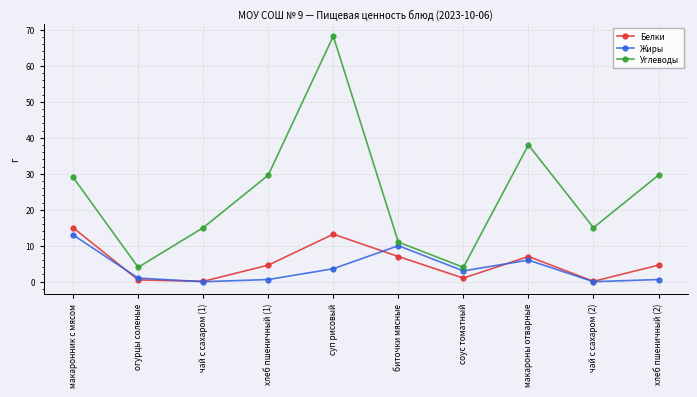

What is the difference between the Углеводы values at чай с сахаром (1) and макароны отварные?

23.0